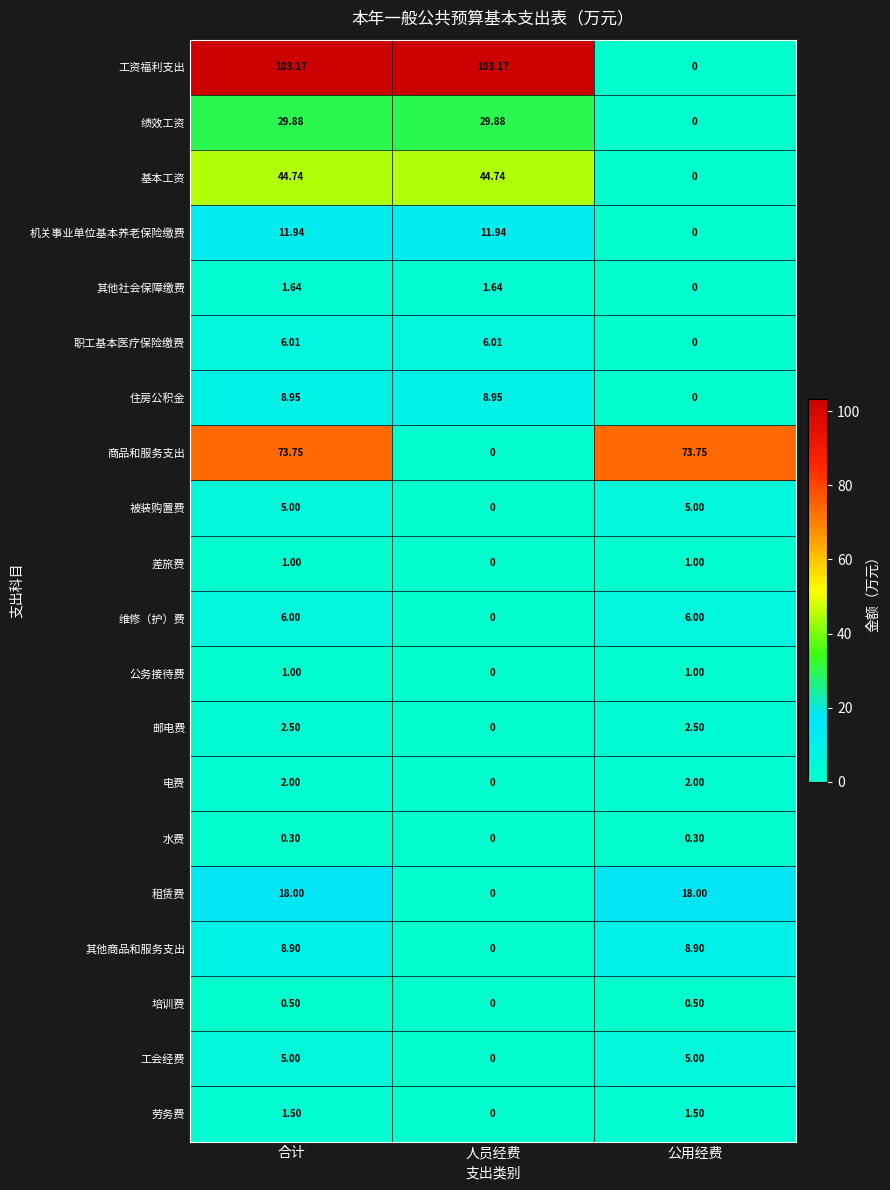

Between 合计 and 公用经费, which series saw the biggest shift?

工资福利支出